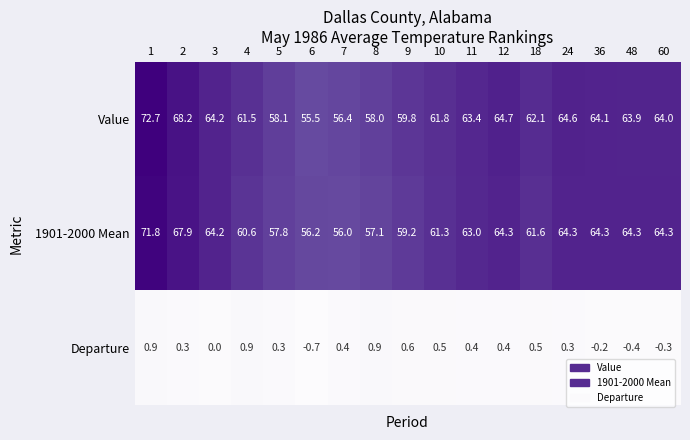

What value does the Value series have at 3?

64.2